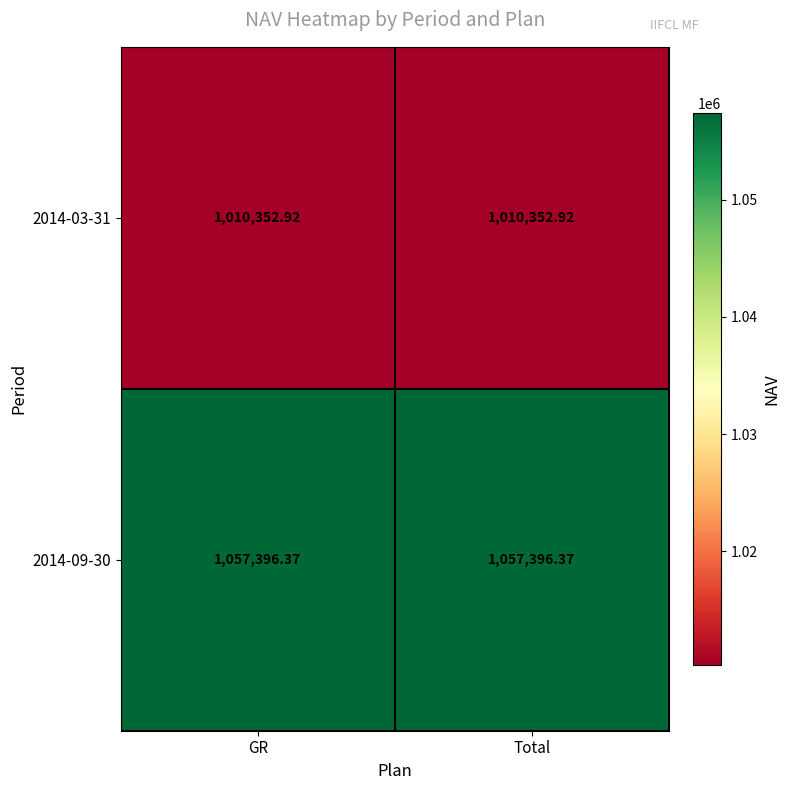

Is the value of 2014-09-30 at GR greater than the value of 2014-03-31 at GR?

Yes